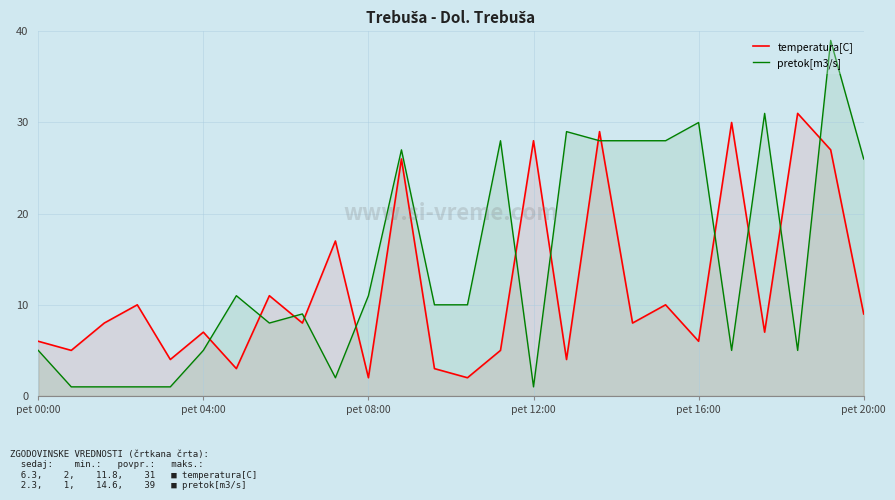

Which series has the largest range (max minus min)?

pretok[m3/s]